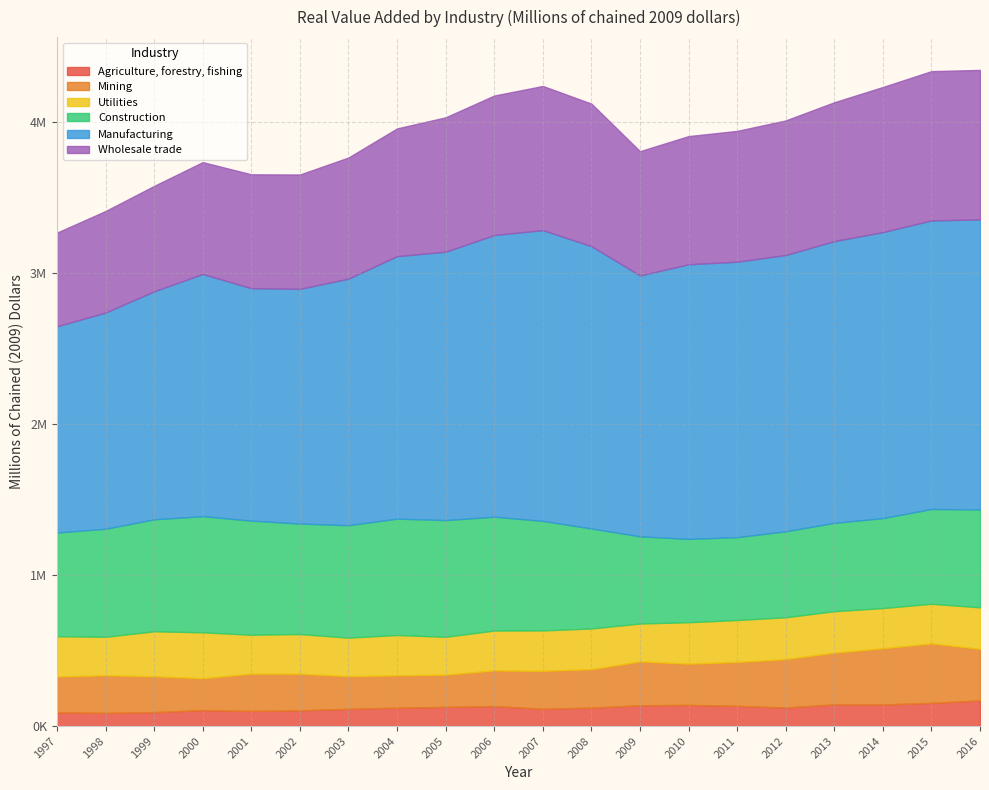

What are all the series names shown in the legend?

Agriculture, forestry, fishing, Mining, Utilities, Construction, Manufacturing, Wholesale trade